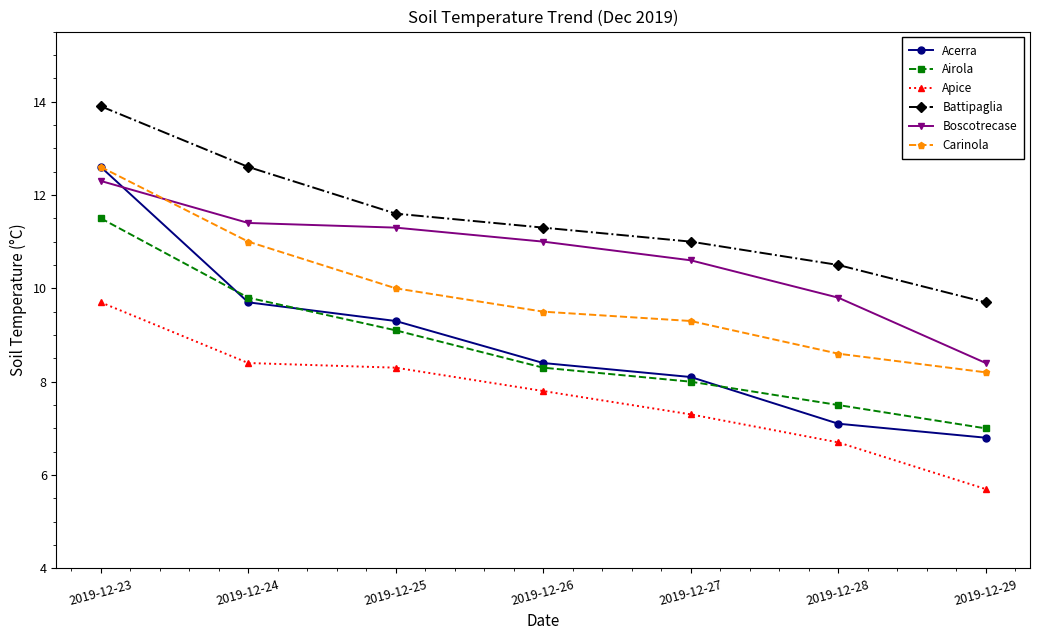

How many values in the Carinola series are below 9?

2